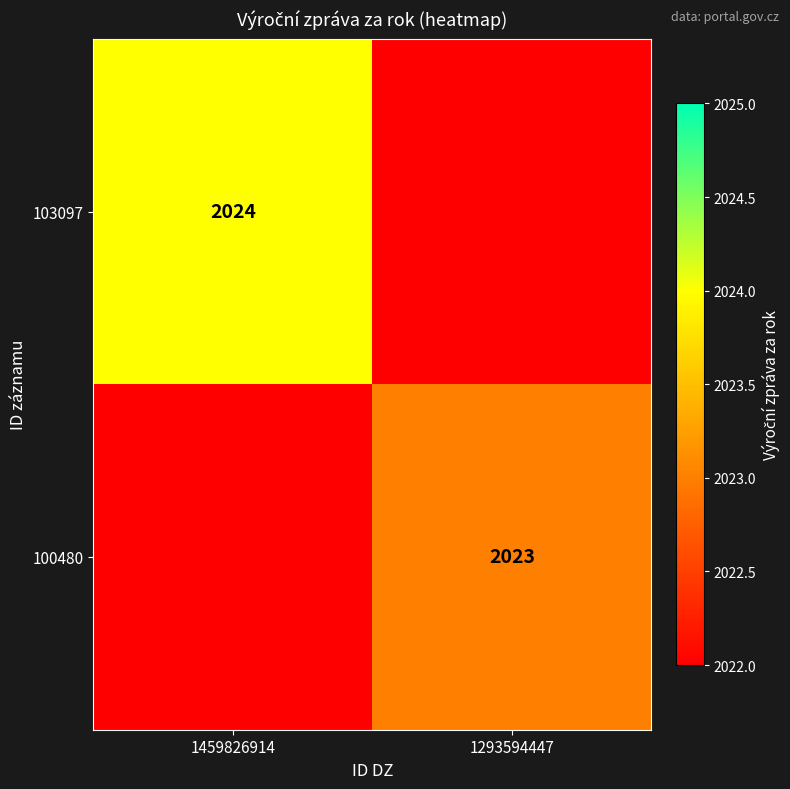

The value of 103097 at 1459826914 is 2024. True or false?

True